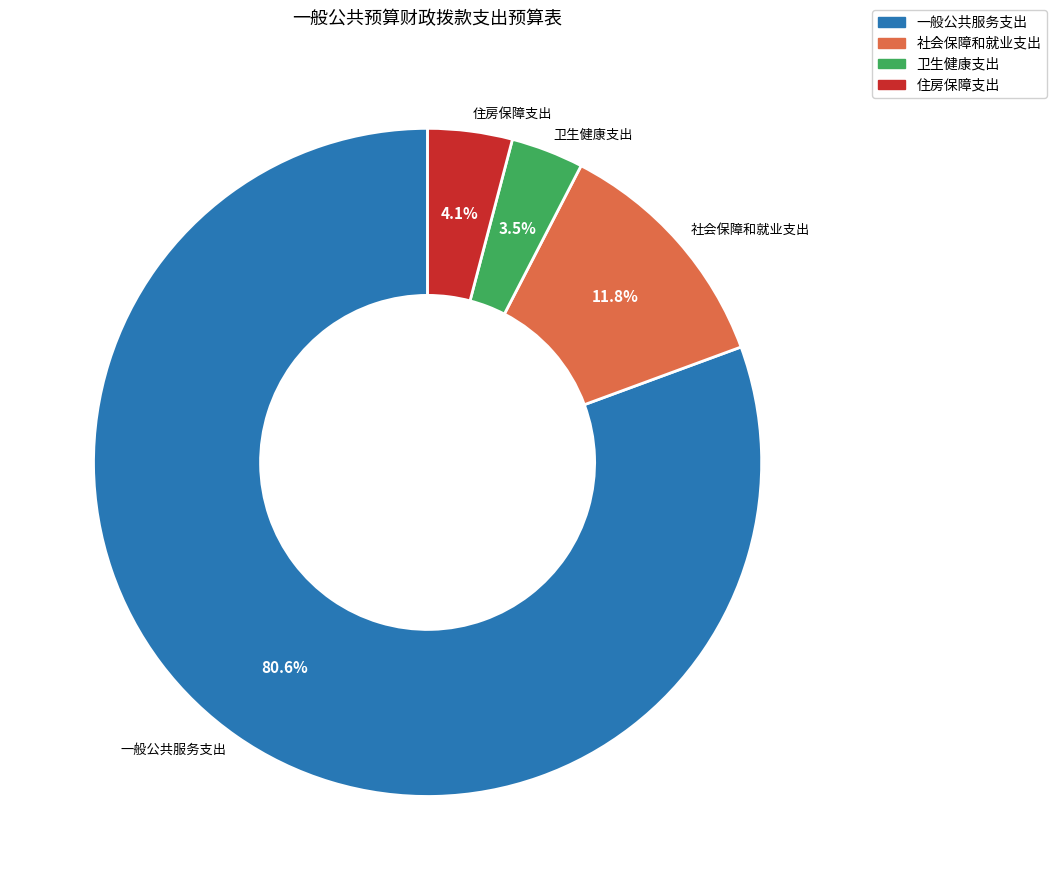

Rank the categories by value from lowest to highest.

卫生健康支出, 住房保障支出, 社会保障和就业支出, 一般公共服务支出